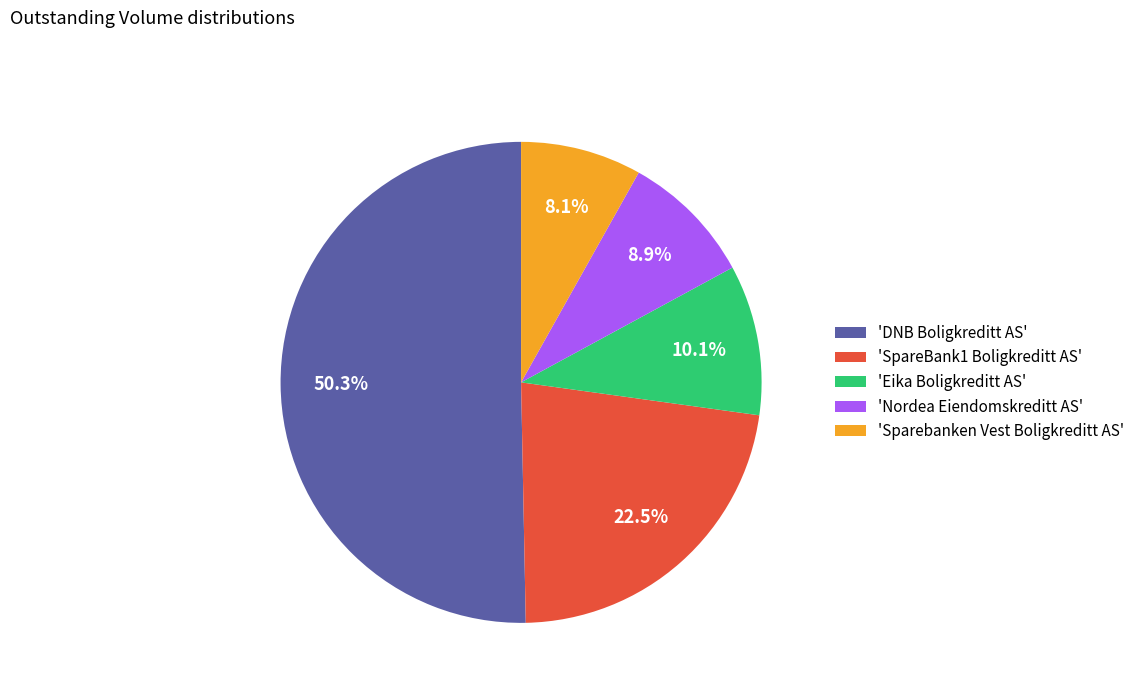

What is the largest slice in the pie chart?

'DNB Boligkreditt AS'